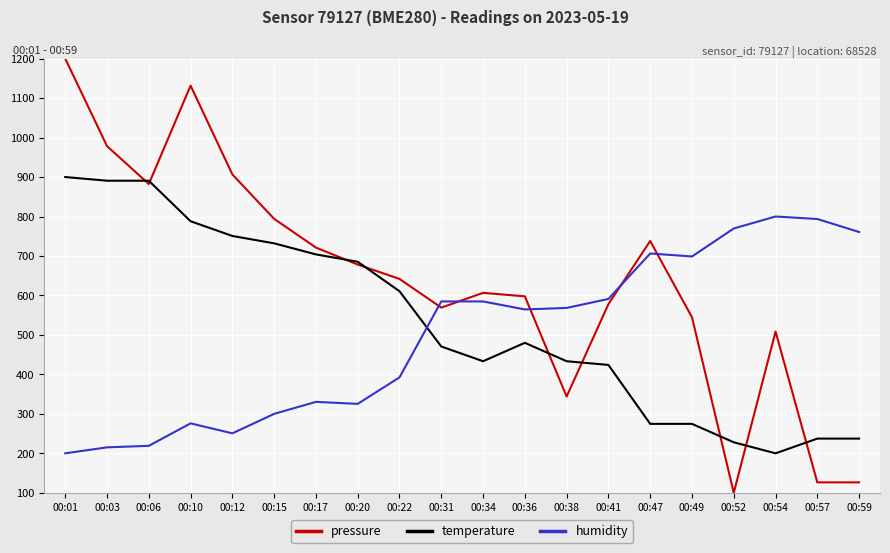

The value of temperature at 00:22 is 610.7. True or false?

True